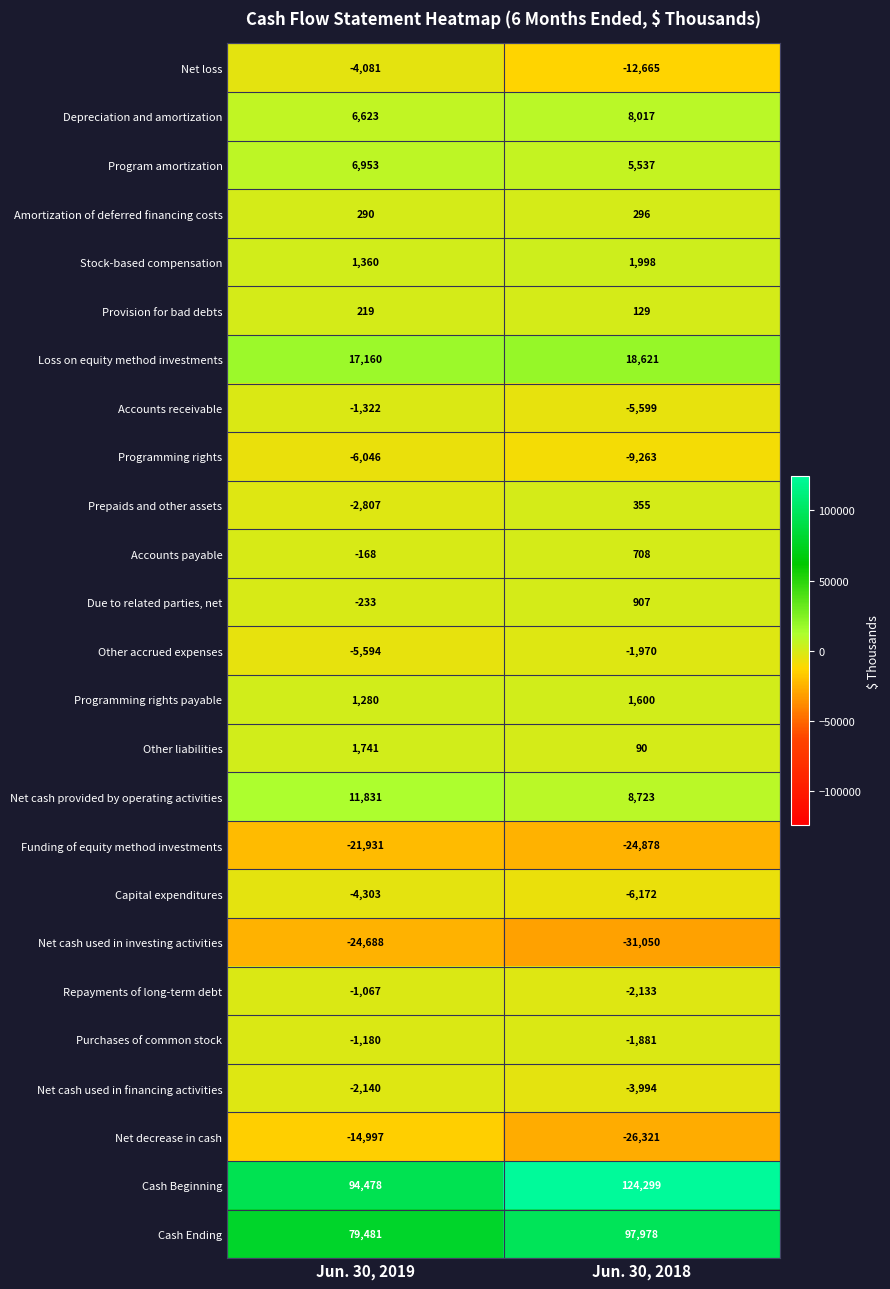

At Jun. 30, 2018, list the series in order from smallest to largest.

Net cash used in investing activities, Net decrease in cash, Funding of equity method investments, Net loss, Programming rights, Capital expenditures, Accounts receivable, Net cash used in financing activities, Repayments of long-term debt, Other accrued expenses, Purchases of common stock, Other liabilities, Provision for bad debts, Amortization of deferred financing costs, Prepaids and other assets, Accounts payable, Due to related parties, net, Programming rights payable, Stock-based compensation, Program amortization, Depreciation and amortization, Net cash provided by operating activities, Loss on equity method investments, Cash Ending, Cash Beginning